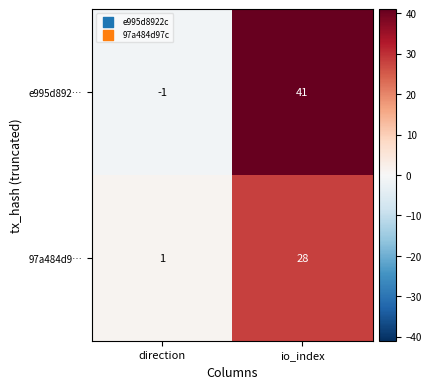

True or false: e995d892… has a value of 41 at io_index.

True